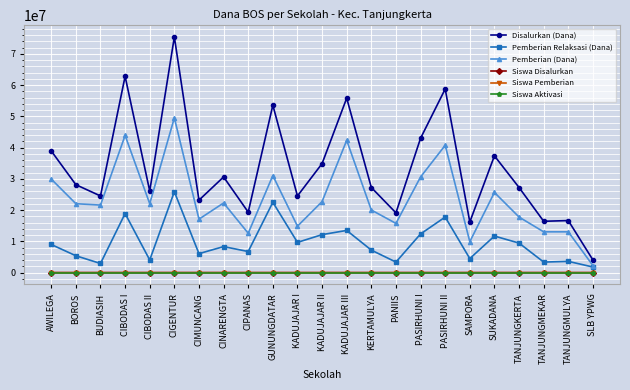

What is the label of the 15th point from the left?

PANIIS